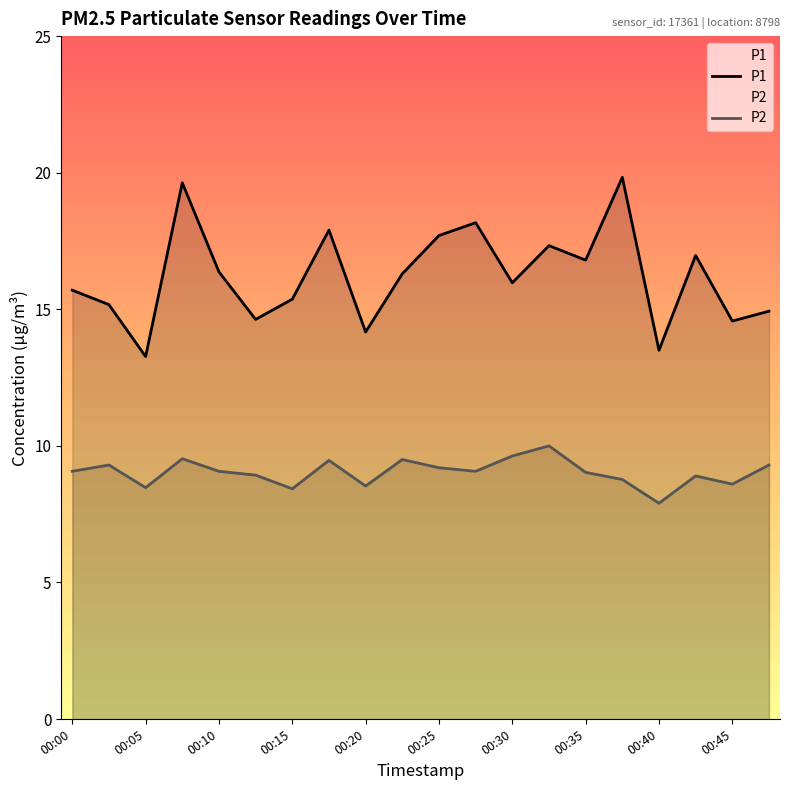

True or false: P1 and P2 cross at least once.

False